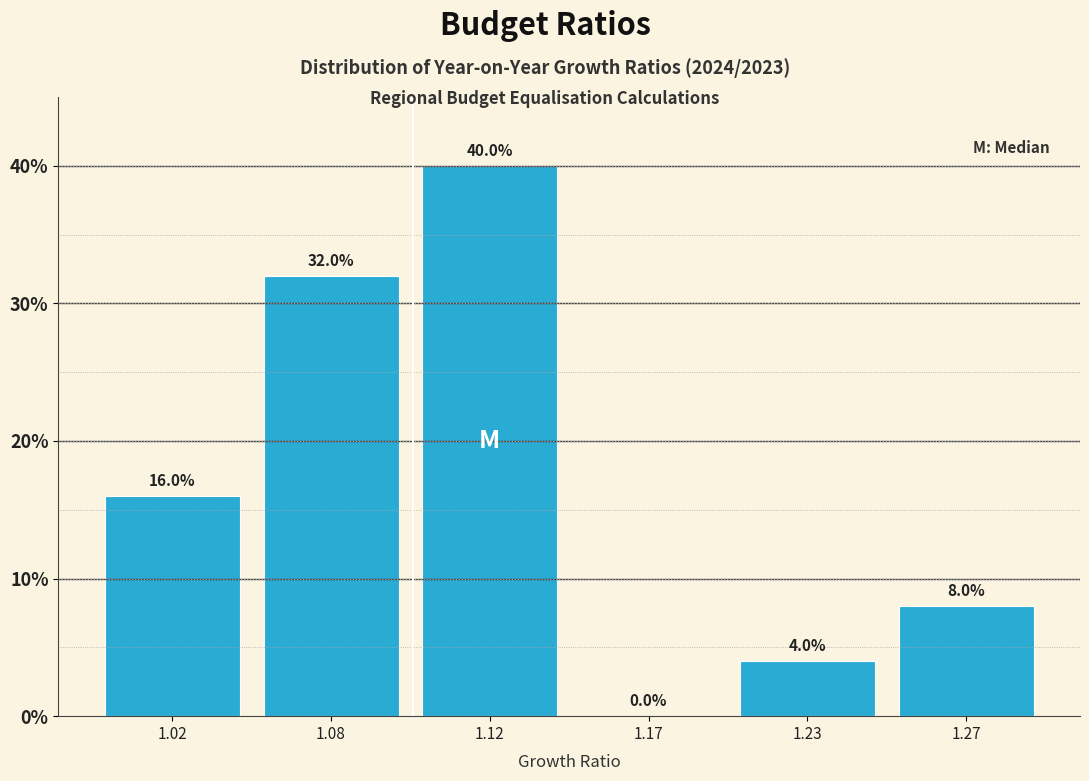

Reading right to left, what are all the values shown in this chart?

1.27=8	1.23=4	1.17=0	1.12=40	1.08=32	1.02=16